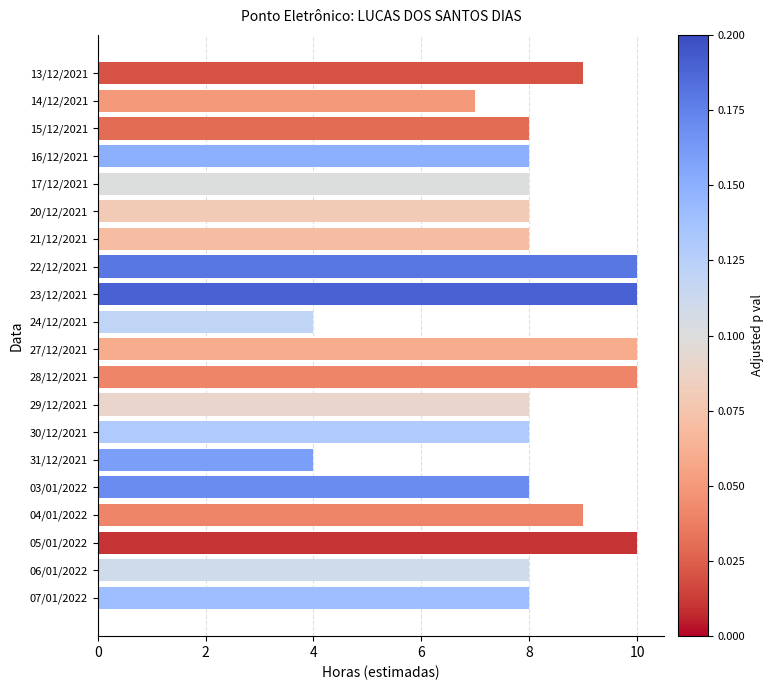

True or false: the data shows 10 at 05/01/2022.

True